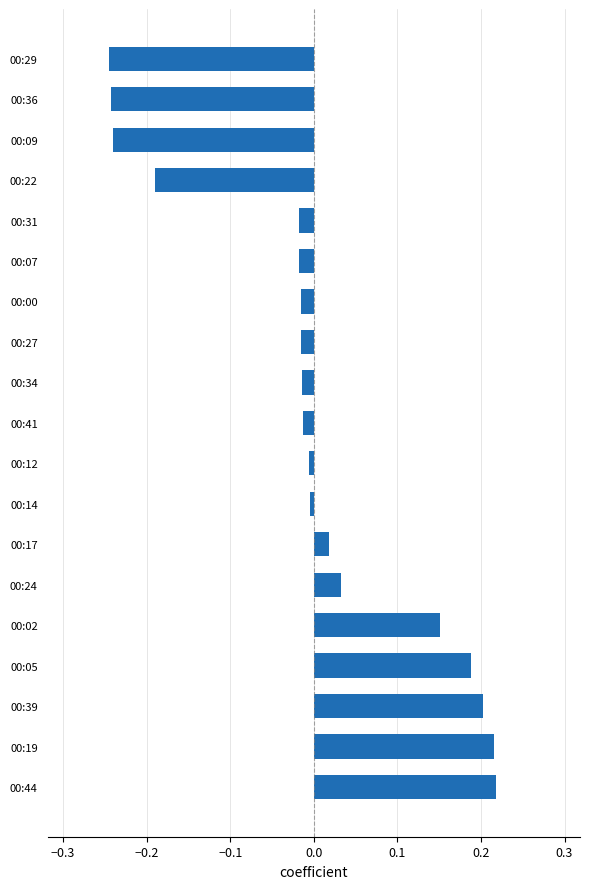

The value at 00:07 is -0.0. True or false?

True